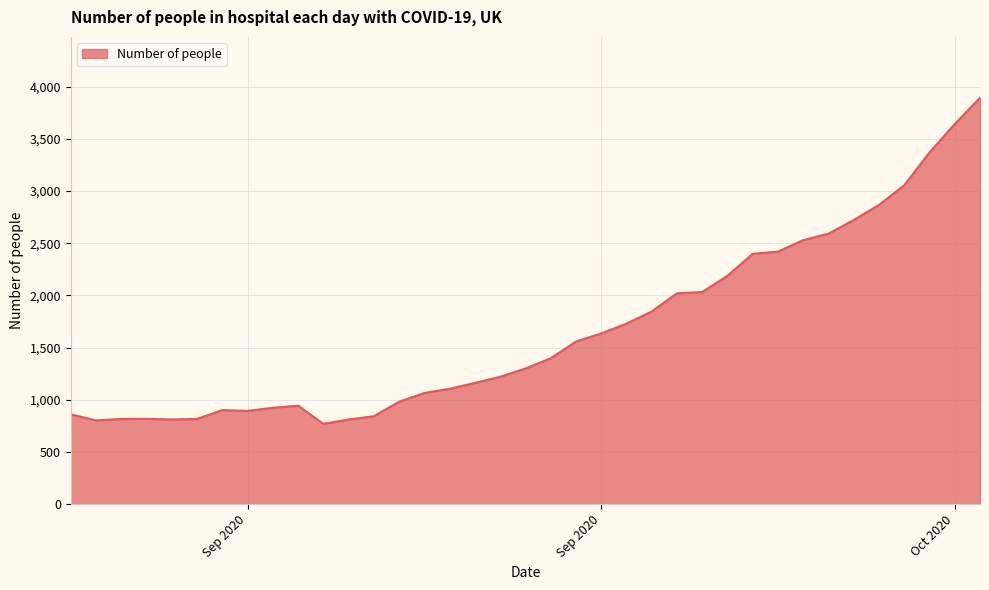

What is the maximum value shown in the chart?

3893